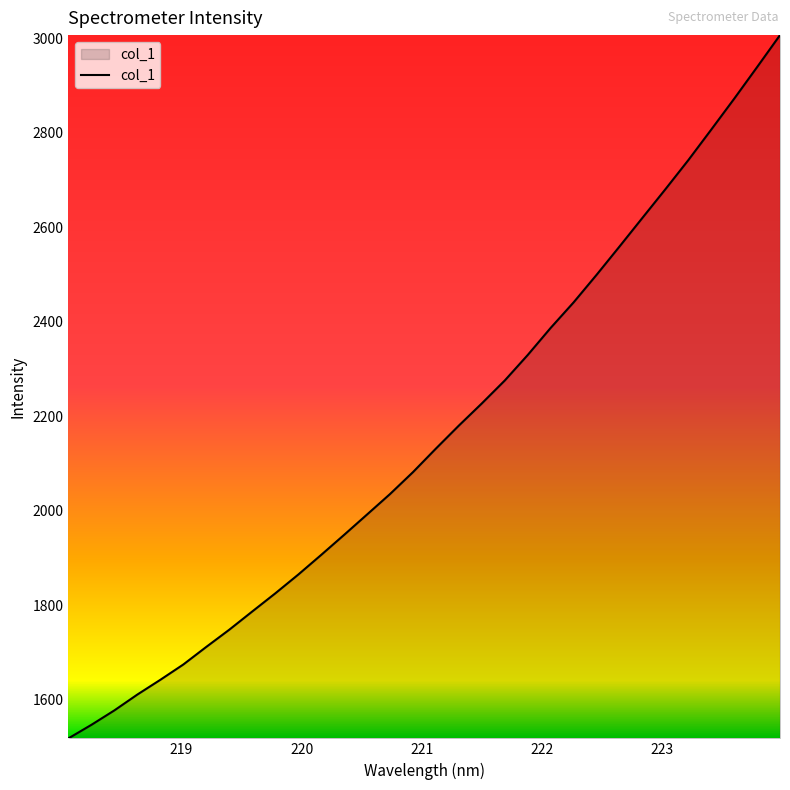

What is the greatest value displayed?

3007.3